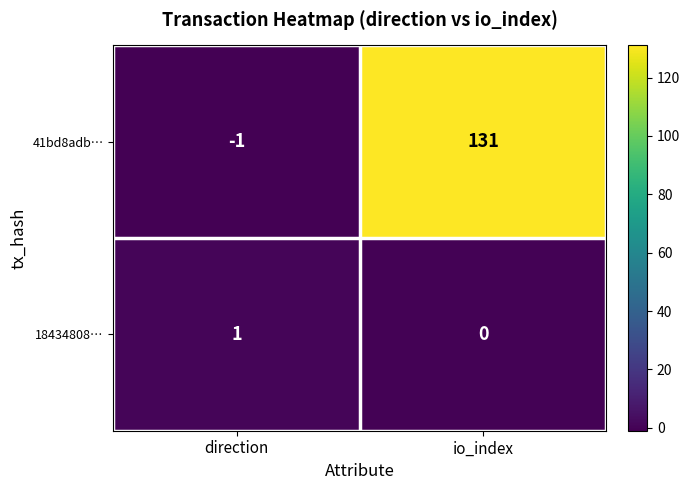

What is the smallest value displayed?

-1